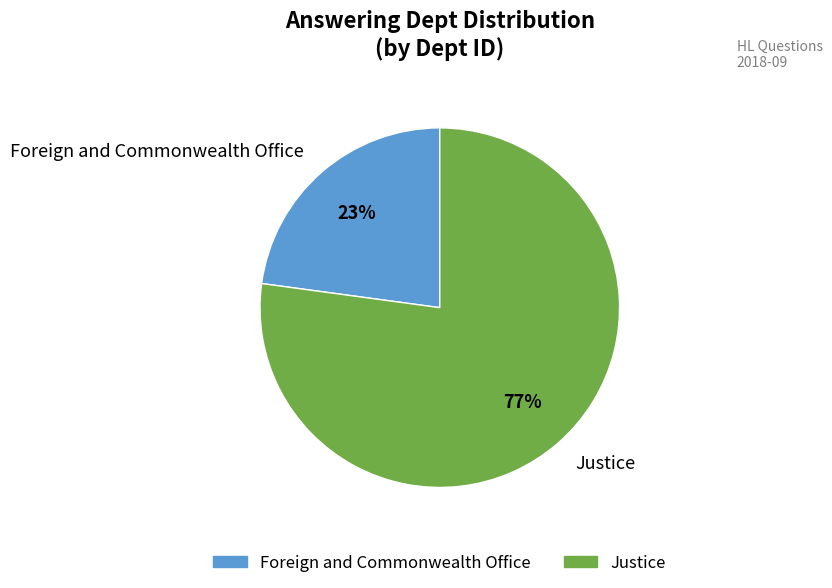

Is there a majority slice in this chart?

Yes